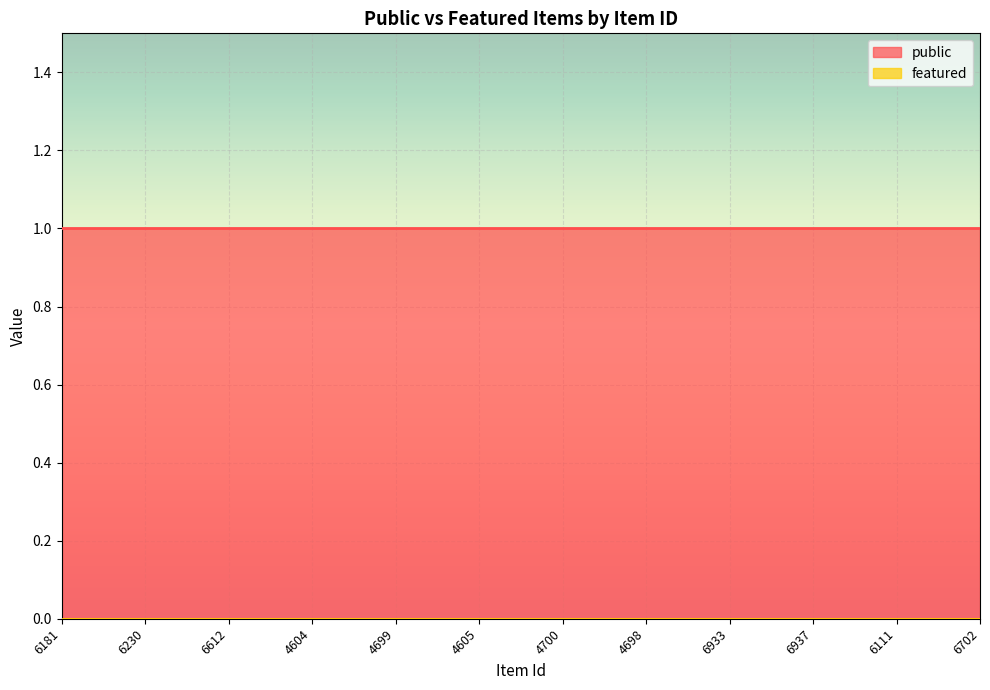

List the series in order of their peak value, highest first.

public, featured